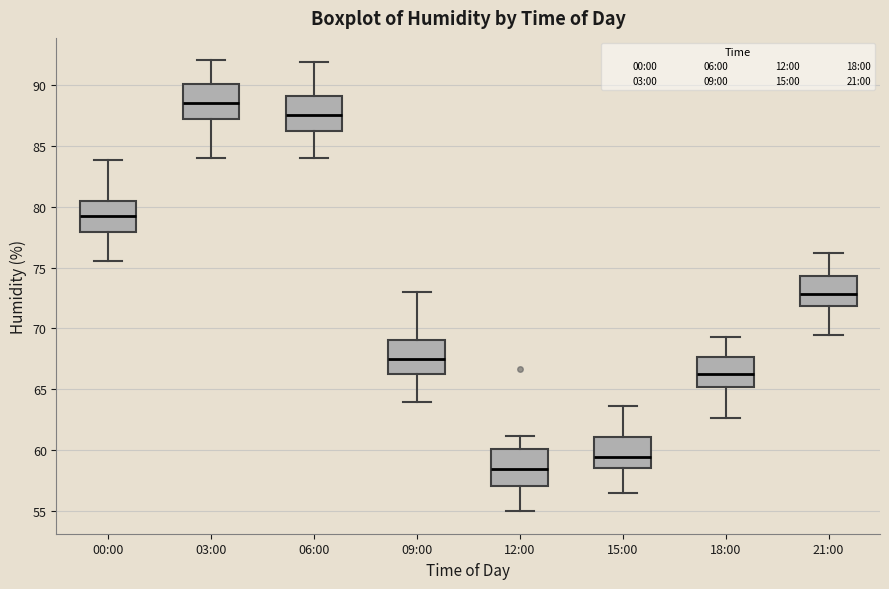

Which box's median line is the lowest?

12:00